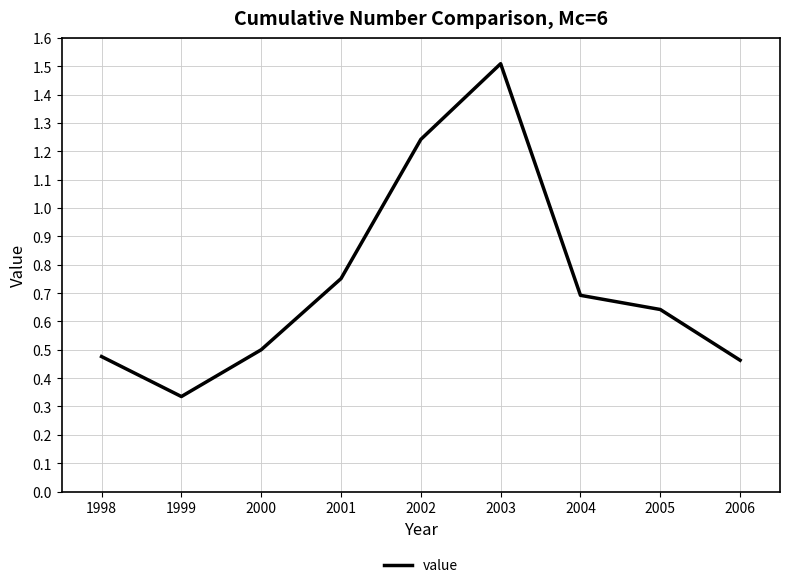

List the labels in order of value, largest first.

2003, 2002, 2001, 2004, 2005, 2000, 1998, 2006, 1999